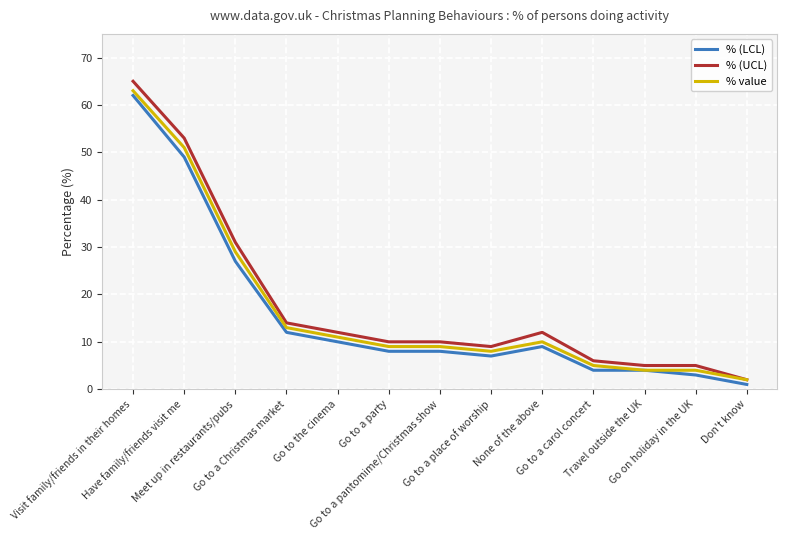

Which series has the largest range (max minus min)?

% (UCL)